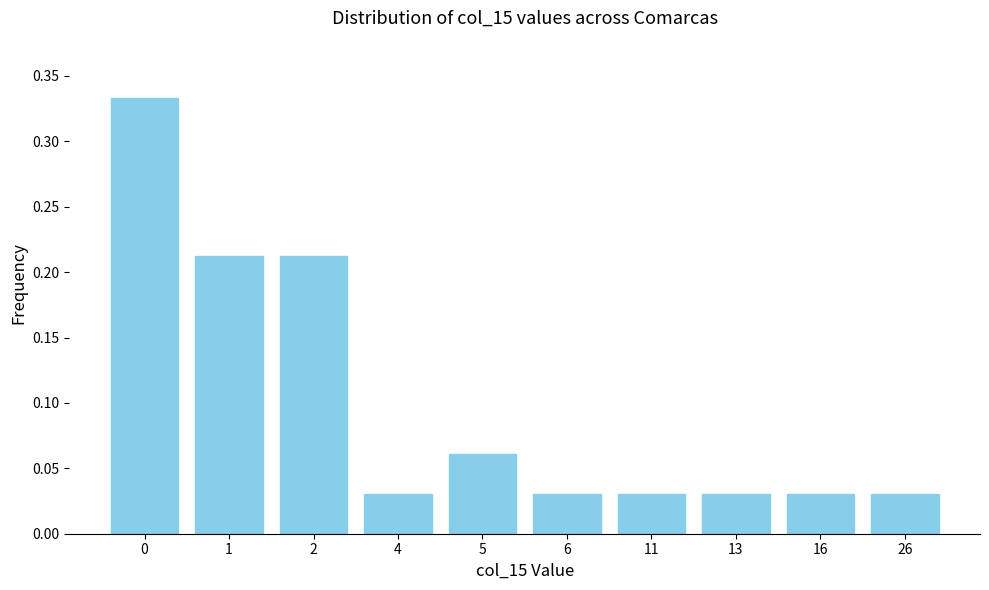

True or false: the data shows 0.1 at 2.

False